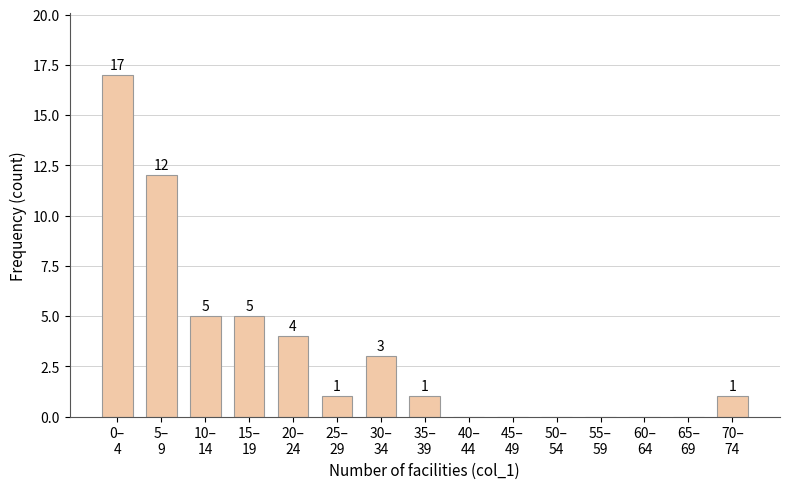

What is the maximum value shown in the chart?

17